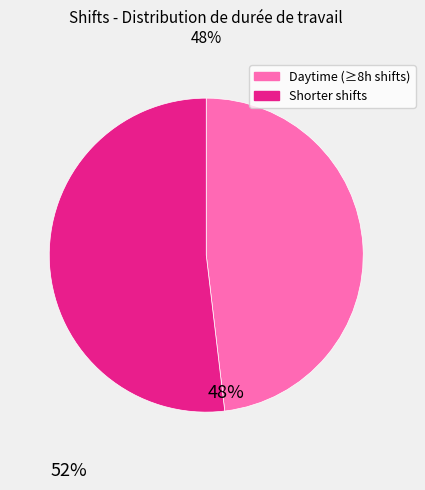

Is there a majority slice in this chart?

Yes